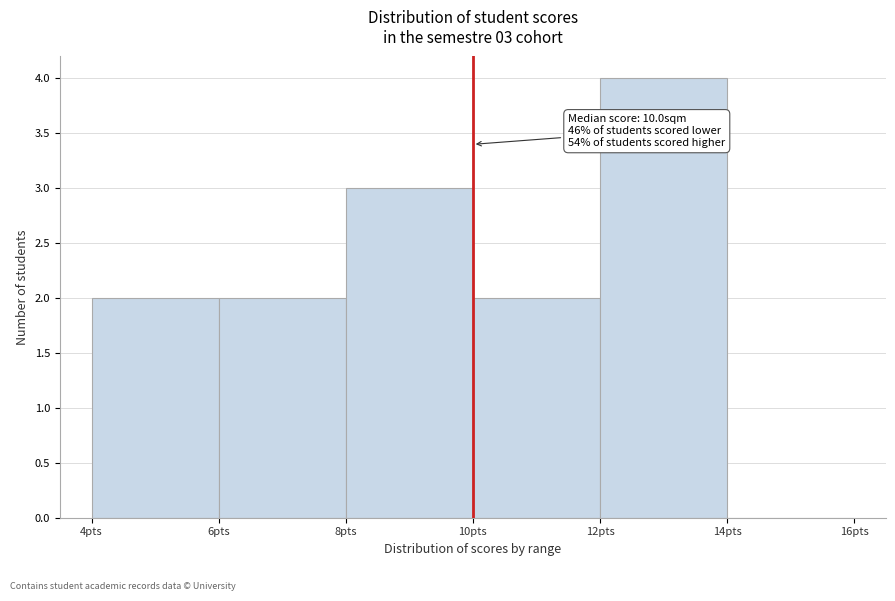

Over which range of the x-axis is the bar tallest?

12 to 14